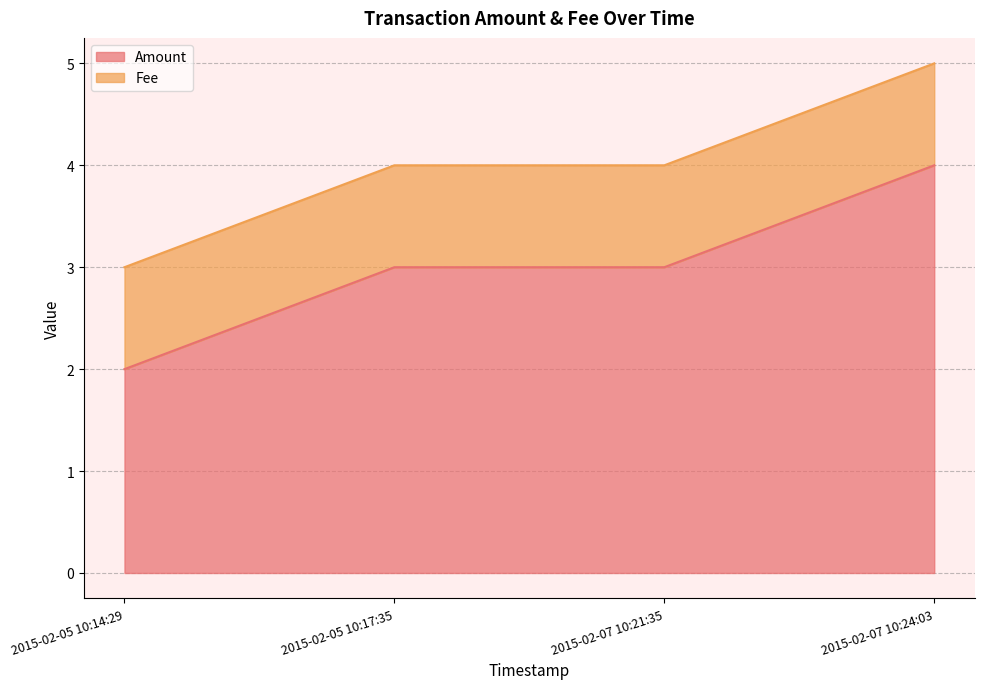

What position from the left is 2015-02-05 10:17:35?

2